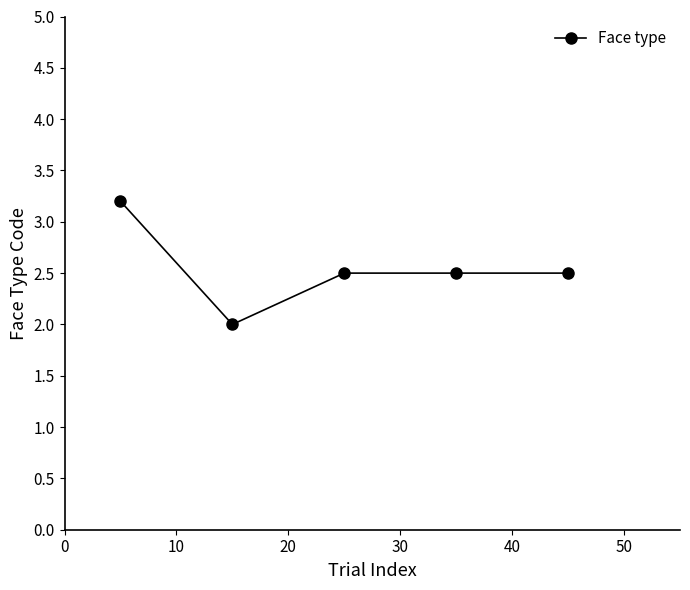

What is the average value?

2.5